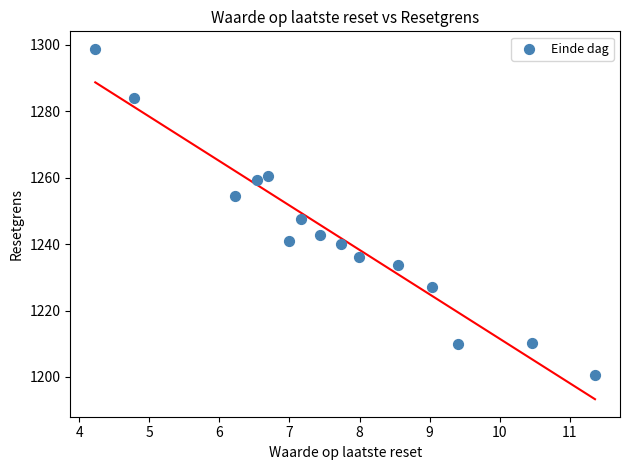

What is the range of Y values (max minus min)?

98.1